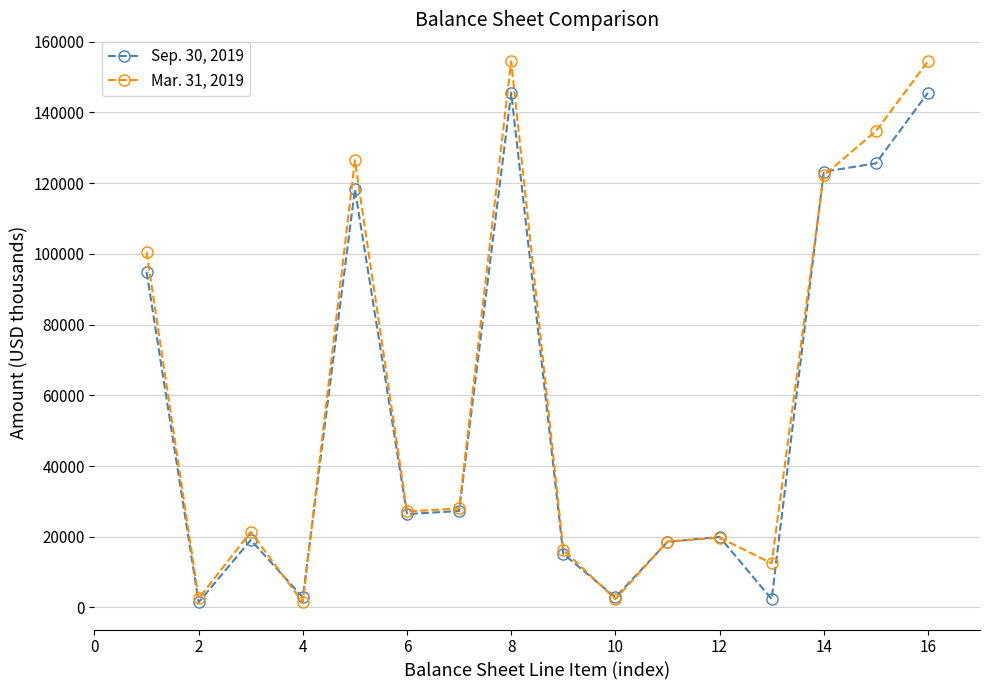

Which series has the widest spread of values?

Mar. 31, 2019